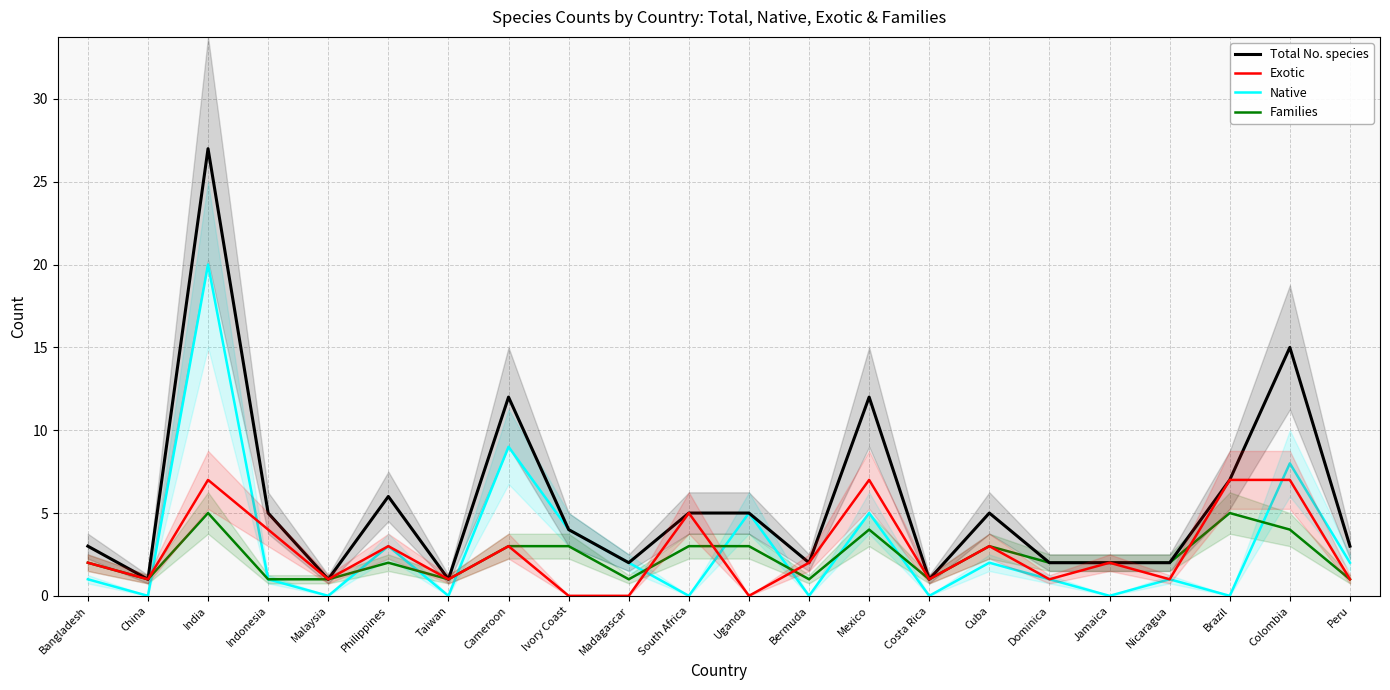

At which category does the chart reach its peak across all series?

India